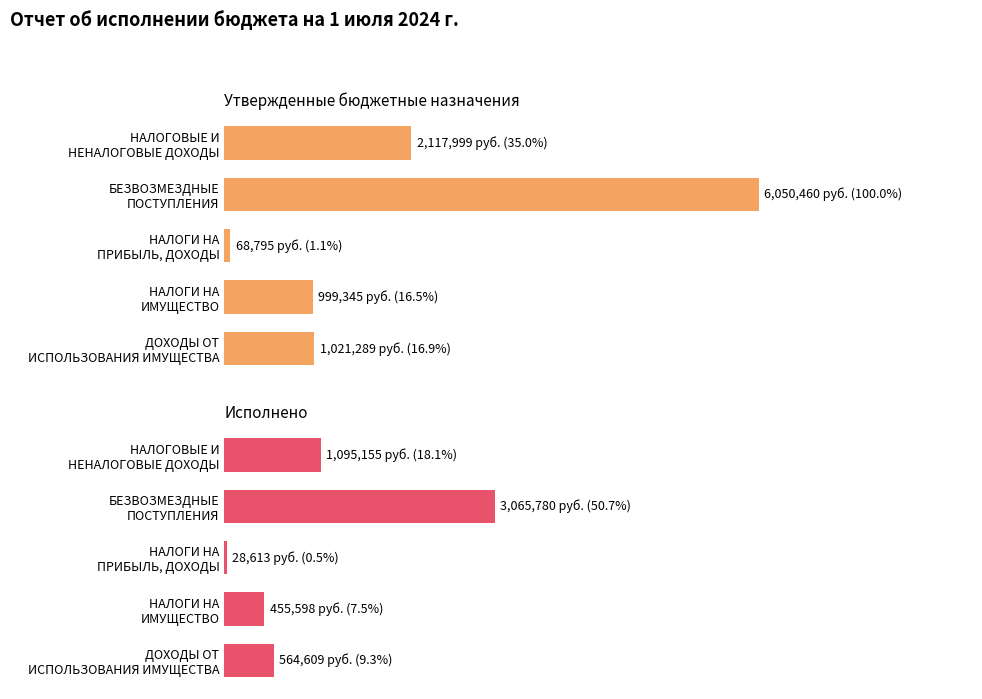

How many groups of bars are there?

5